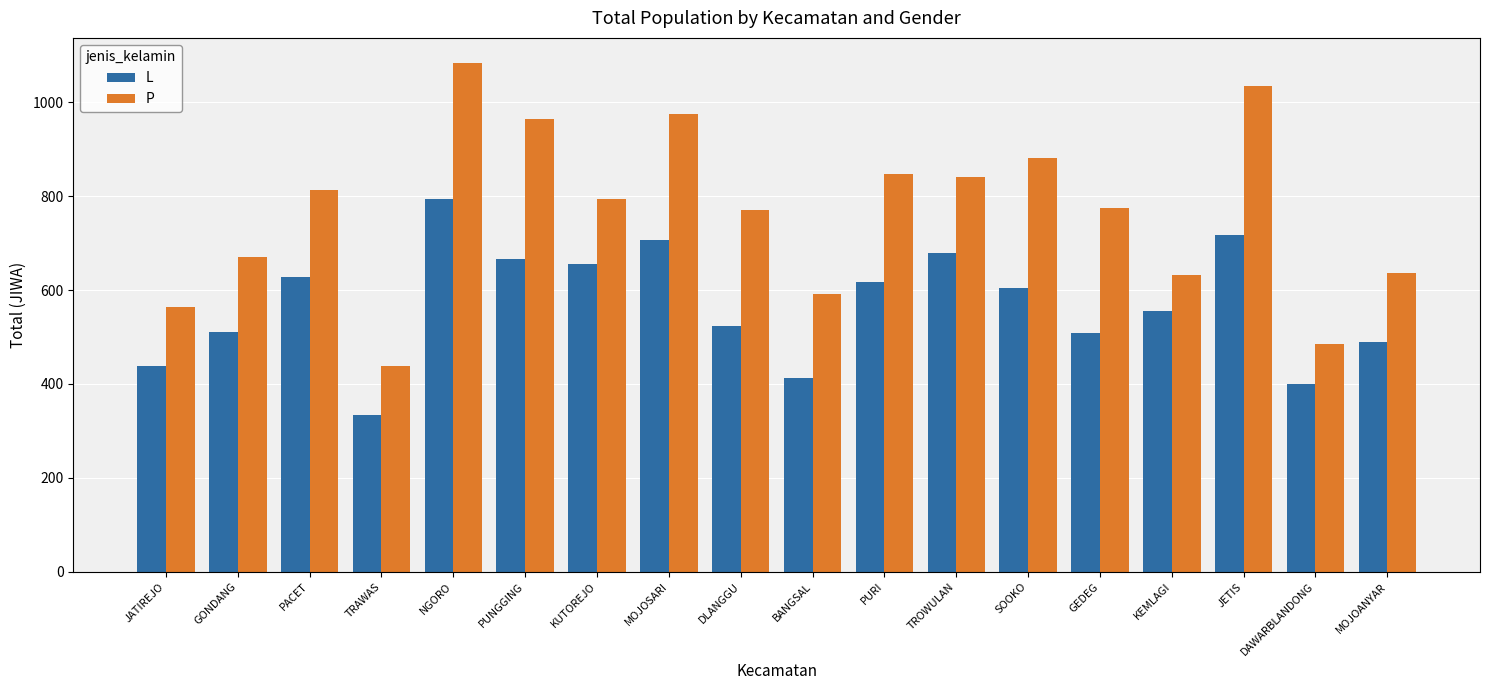

Which series has the largest total across all categories?

P